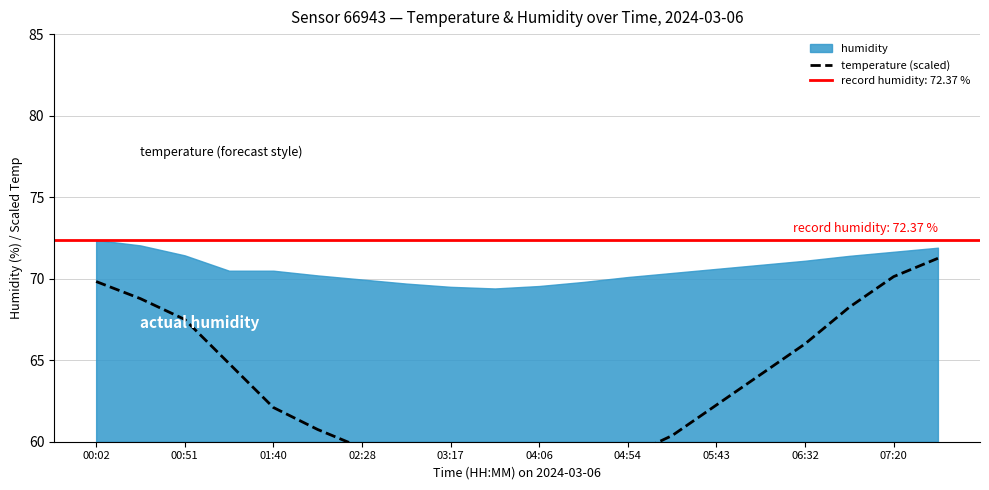

Reading left to right, list all the values displayed in this chart.

69.8	68.8	67.5	64.8	62.1	60.8	59.6	58.7	57.8	57.4	57.0	57.9	59.1	60.4	62.3	64.1	66.0	68.2	70.1	71.2